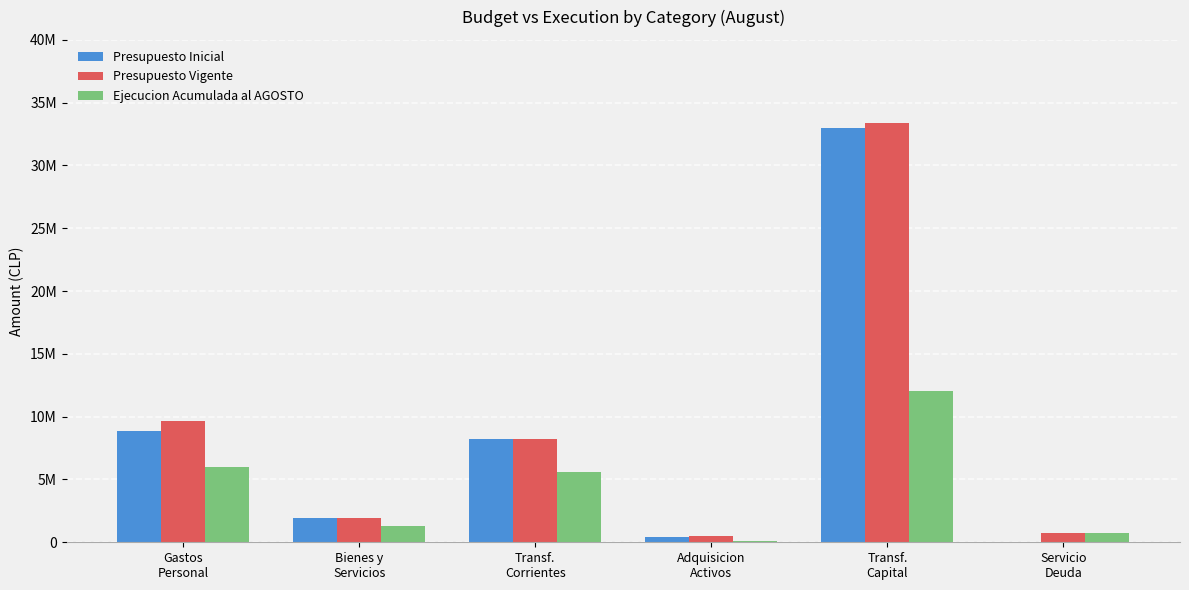

Rank the series at Transf.
Corrientes from highest to lowest value.

Presupuesto Inicial, Presupuesto Vigente, Ejecucion Acumulada al AGOSTO